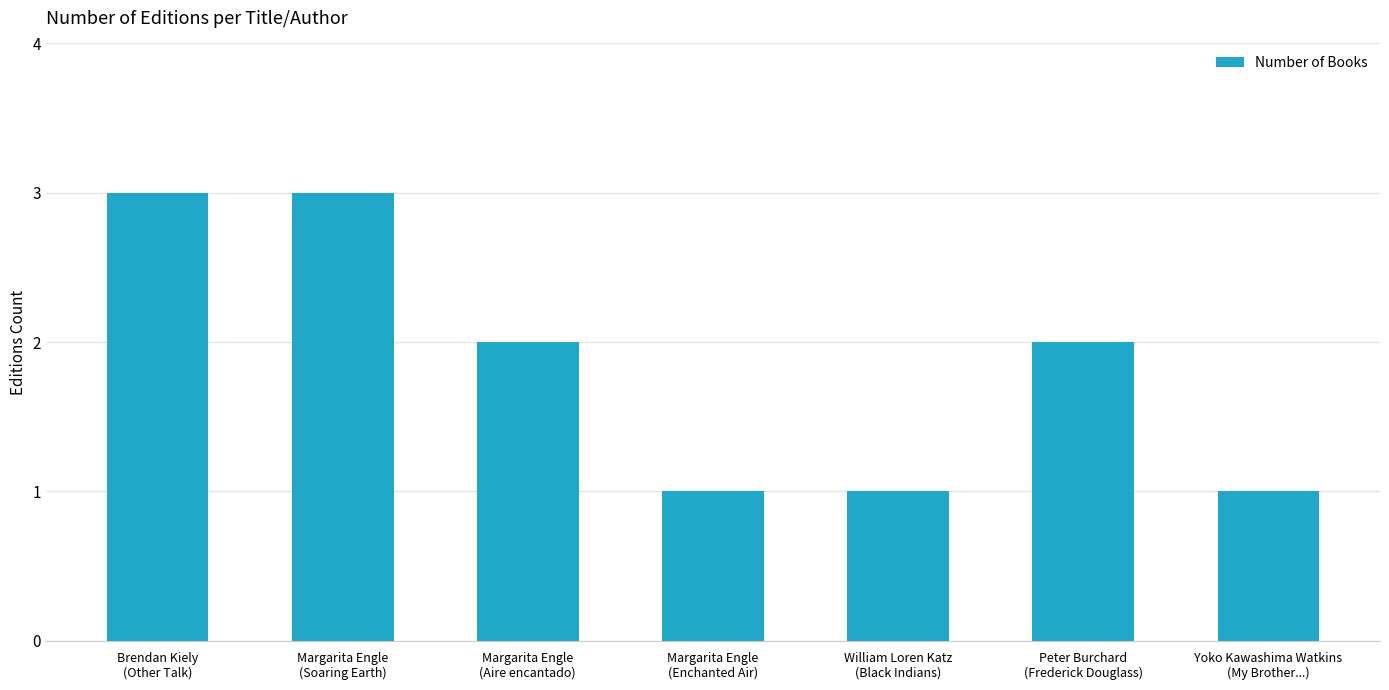

What is the sum of the values at Brendan Kiely
(Other Talk) and Yoko Kawashima Watkins
(My Brother...)?

4